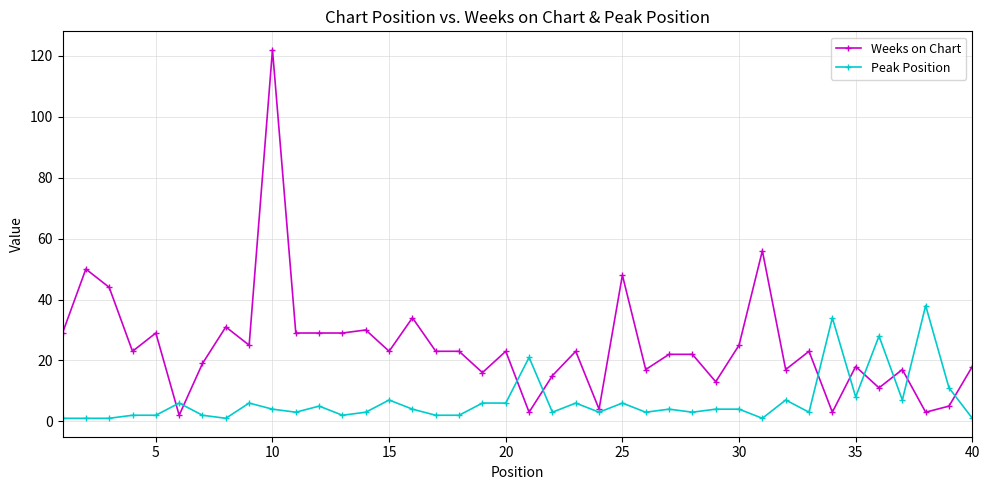

Which series has the largest total across all categories?

Weeks on Chart